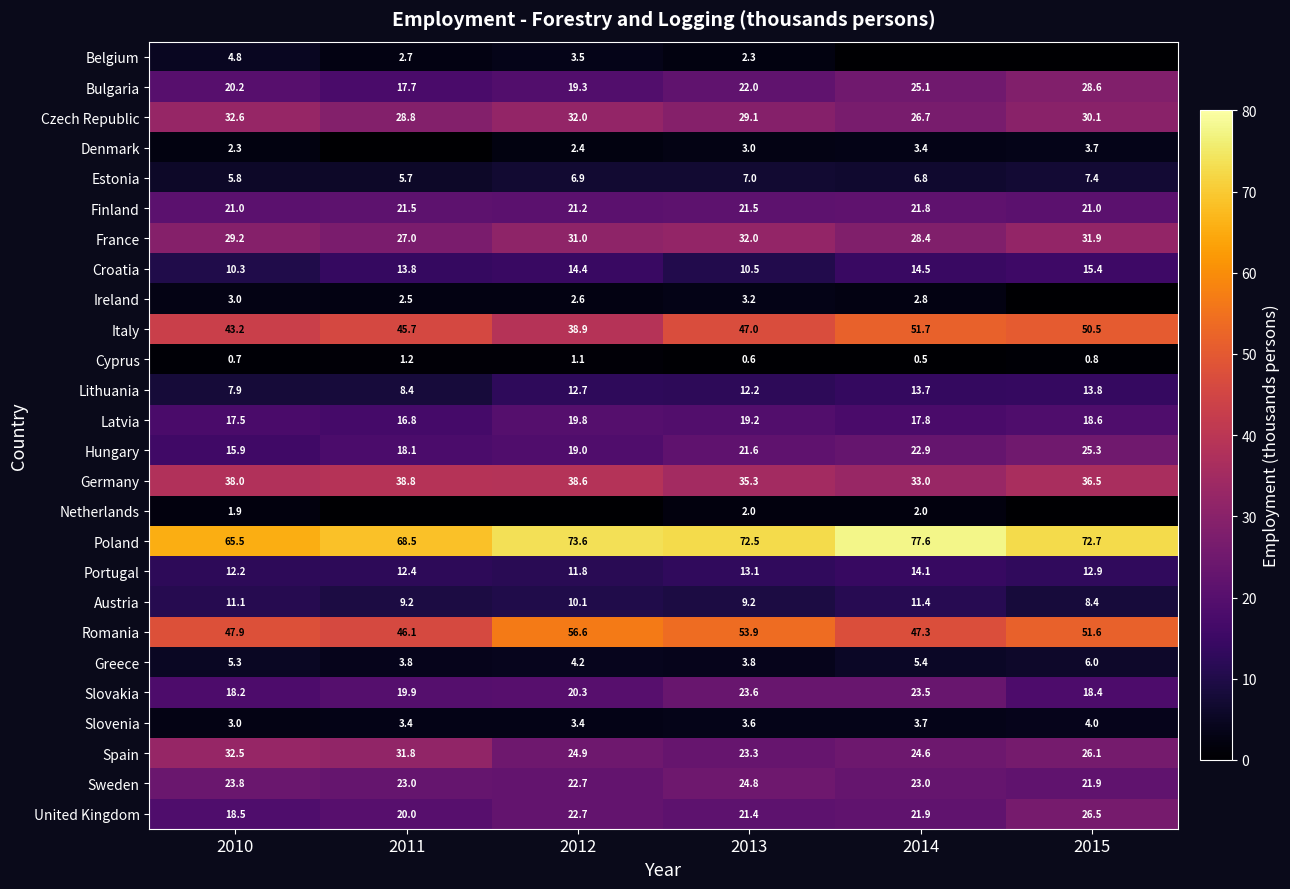

Where does the Czech Republic series first go above 30?

2010